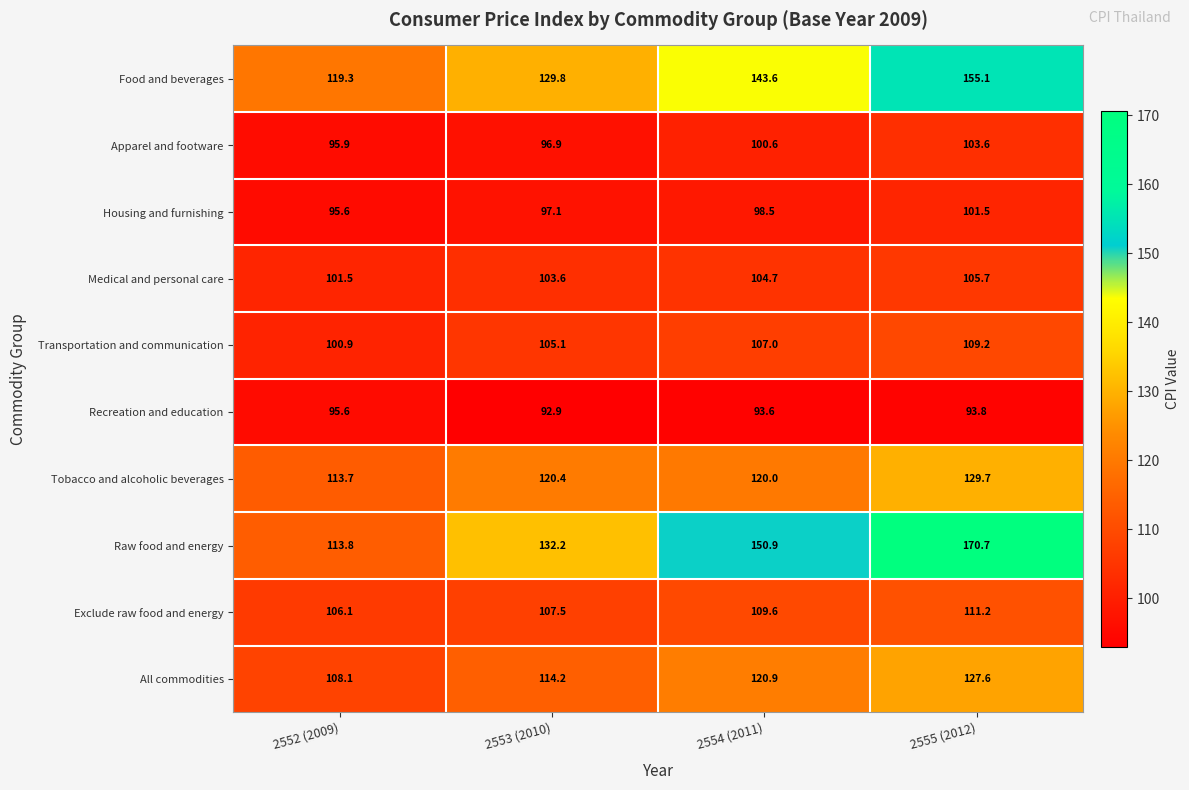

How many data points in Food and beverages are less than 143?

2